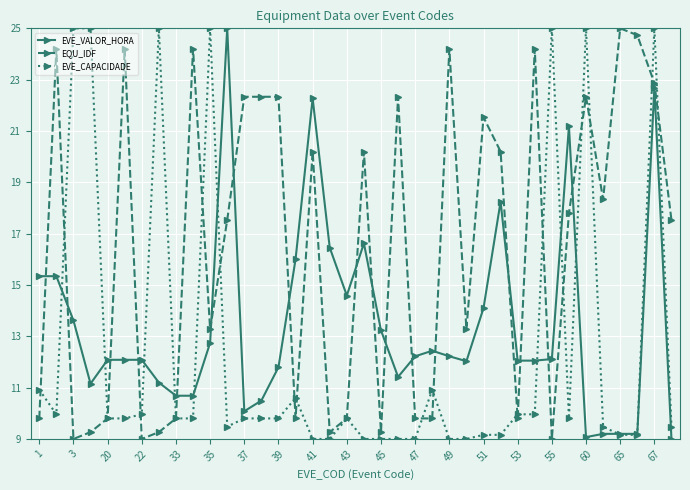

True or false: EQU_IDF has more than 0 points higher than both neighbors.

True